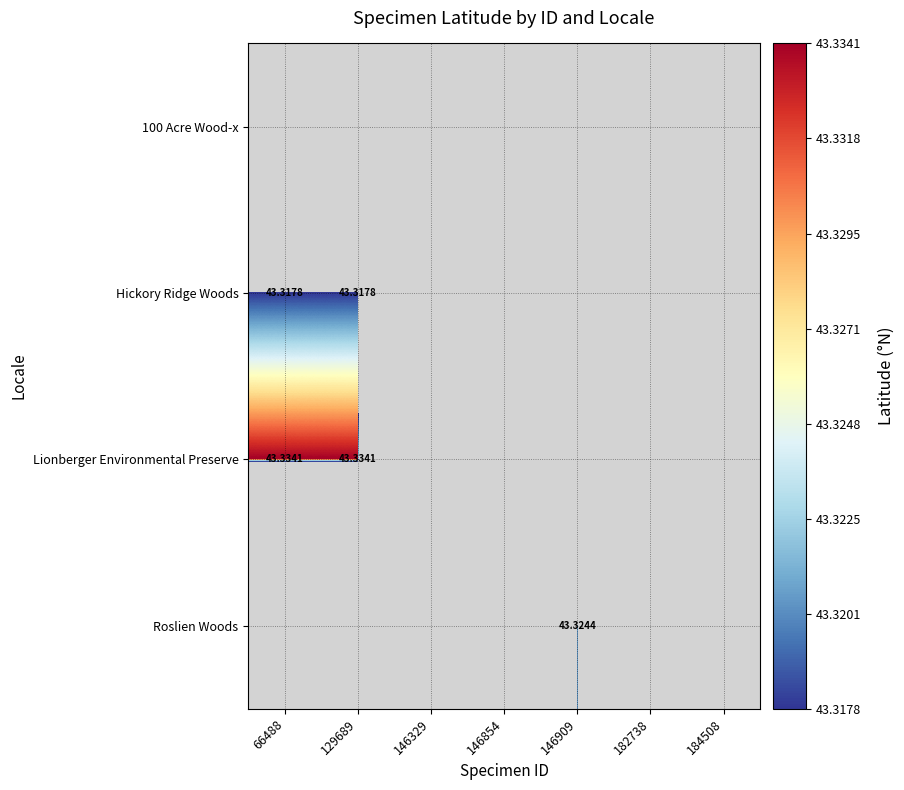

At how many categories does at least one series exceed 43?

3